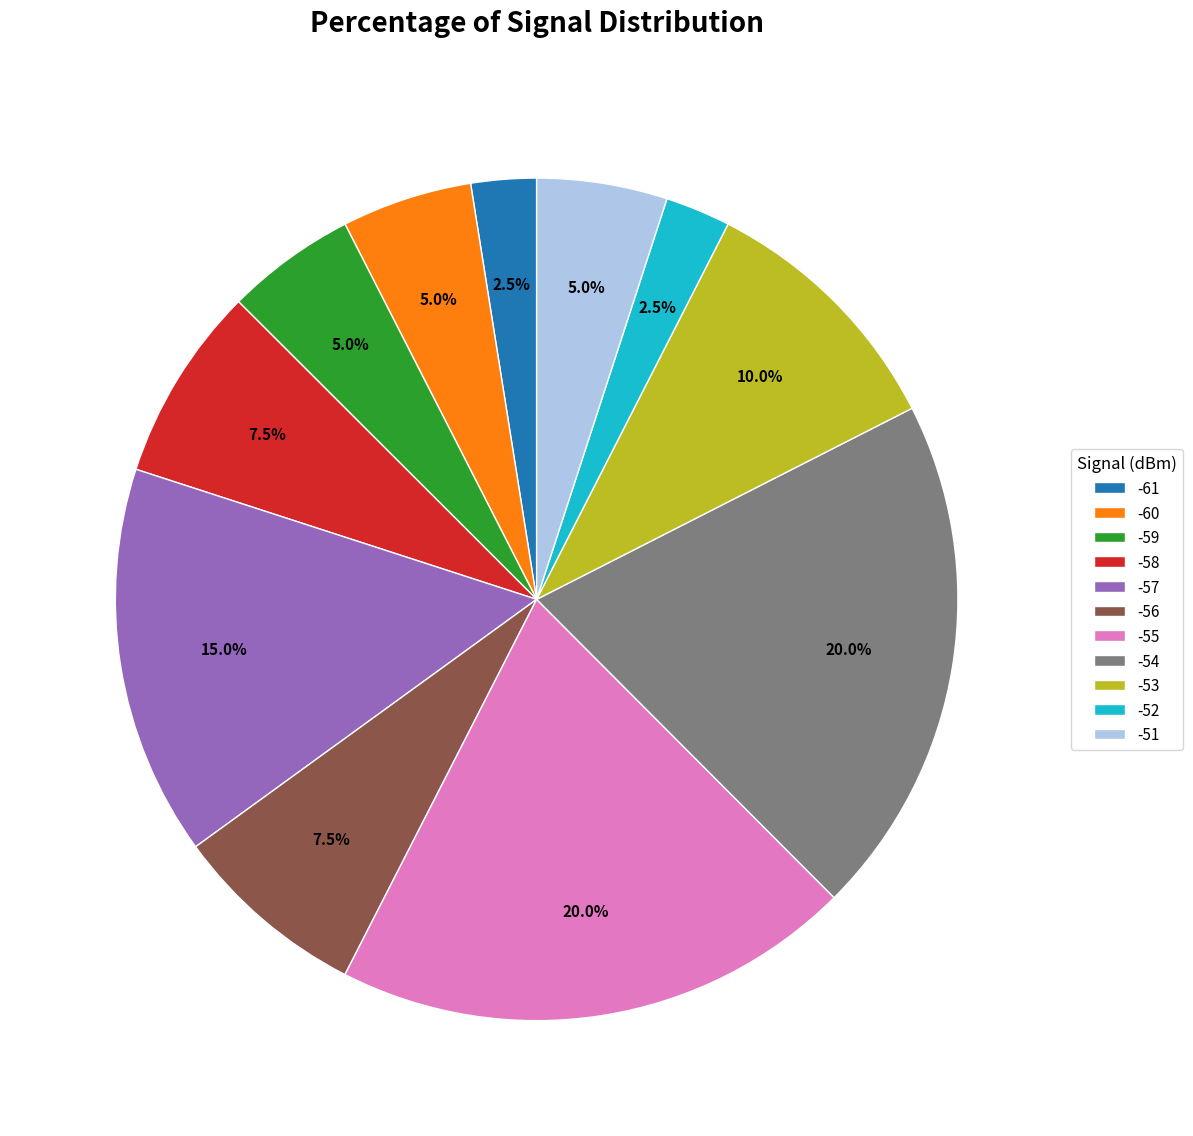

What portion of the pie excludes -56?

92.5%